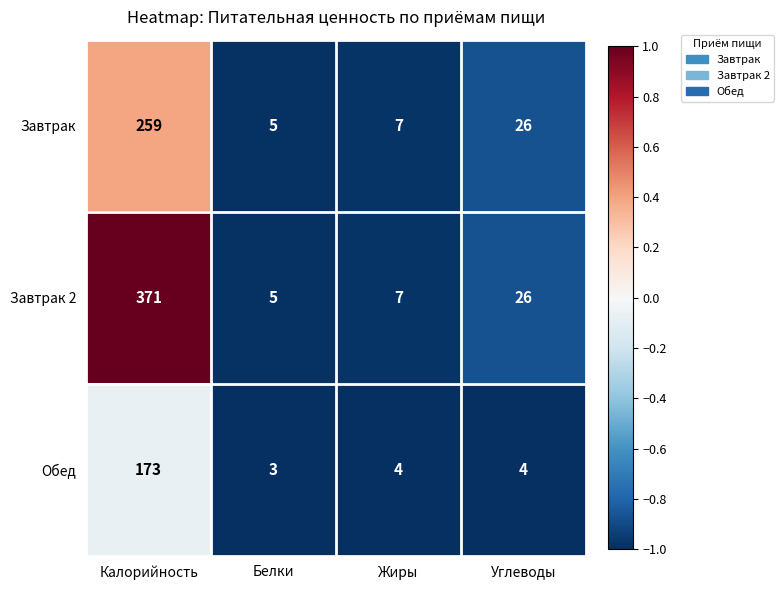

Read the Завтрак 2 value at Калорийность.

371